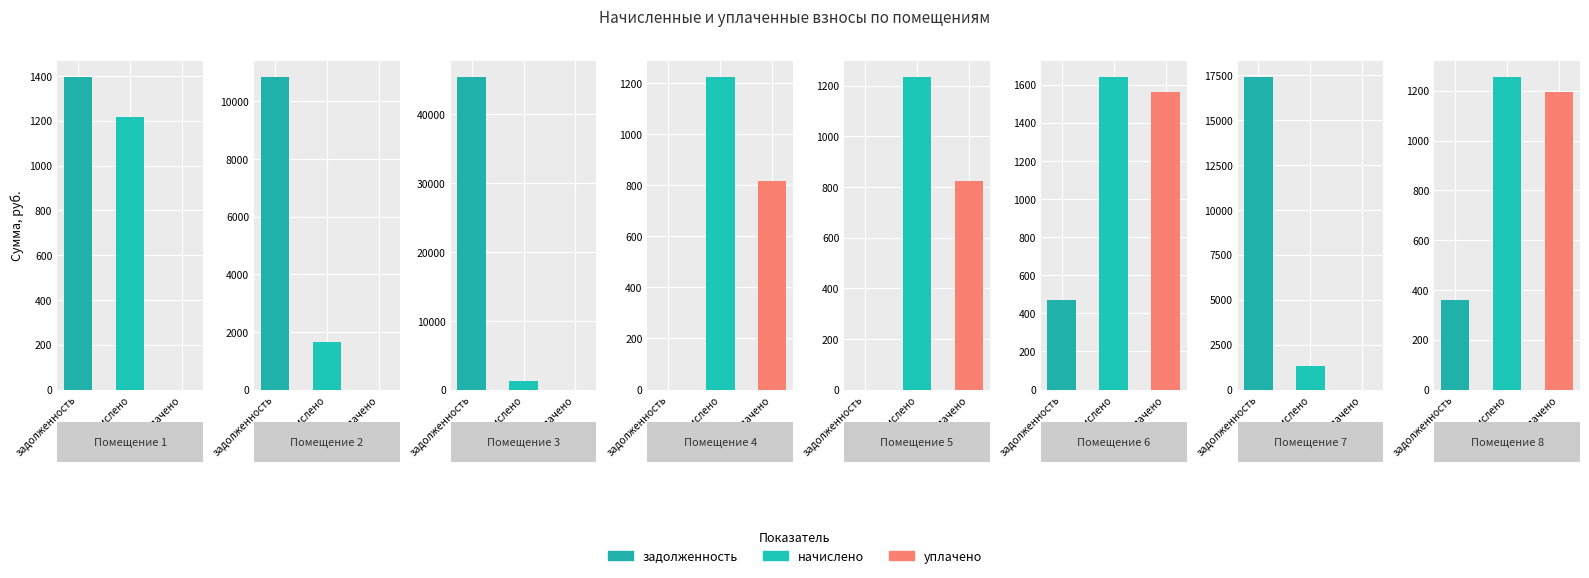

Is the value of начислено (col_4) at 5 greater than the value of уплачено (col_5) at 2?

Yes